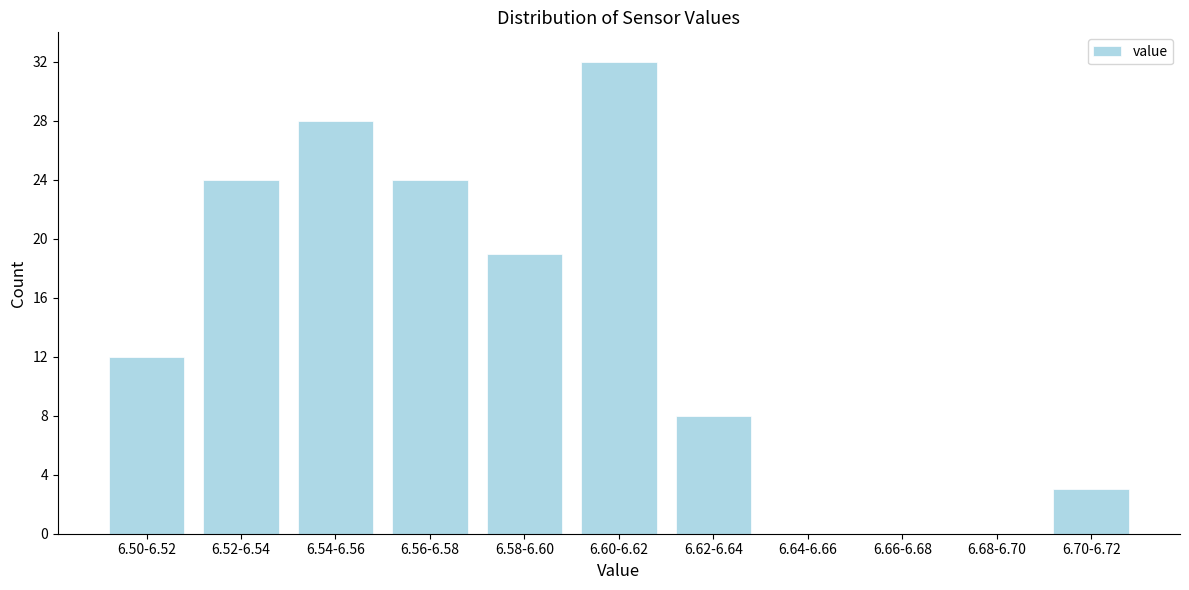

Reading left to right, extract all data points from this chart.

6.50-6.52=12	6.52-6.54=24	6.54-6.56=28	6.56-6.58=24	6.58-6.60=19	6.60-6.62=32	6.62-6.64=8	6.64-6.66=0	6.66-6.68=0	6.68-6.70=0	6.70-6.72=3